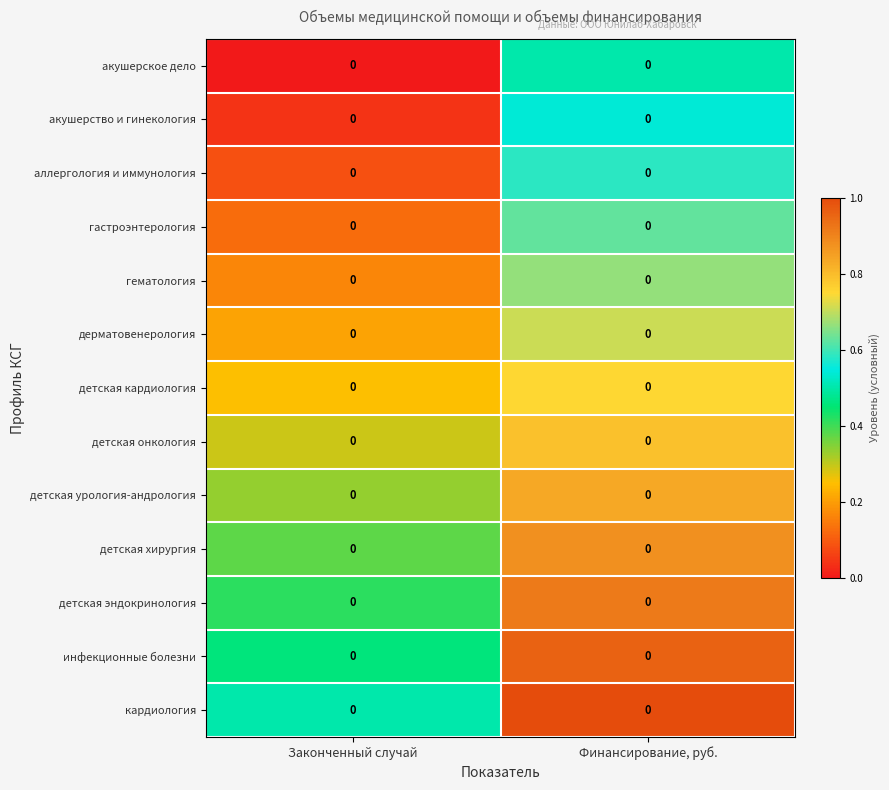

Count the number of categories in the chart.

2